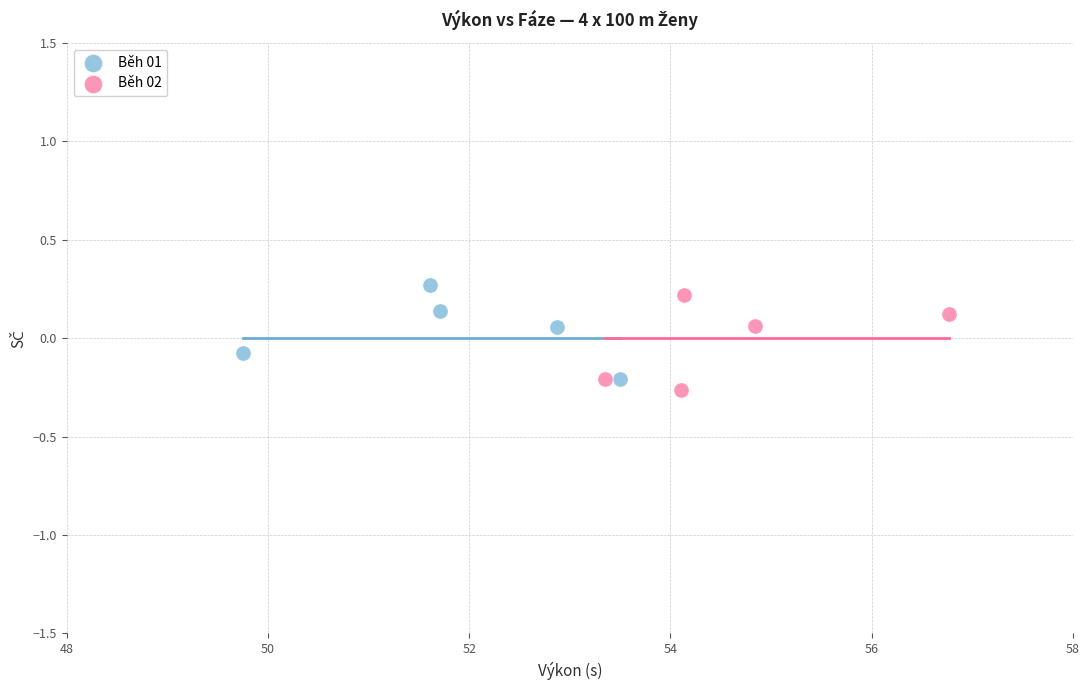

Which series reaches the maximum Y coordinate?

Běh 01